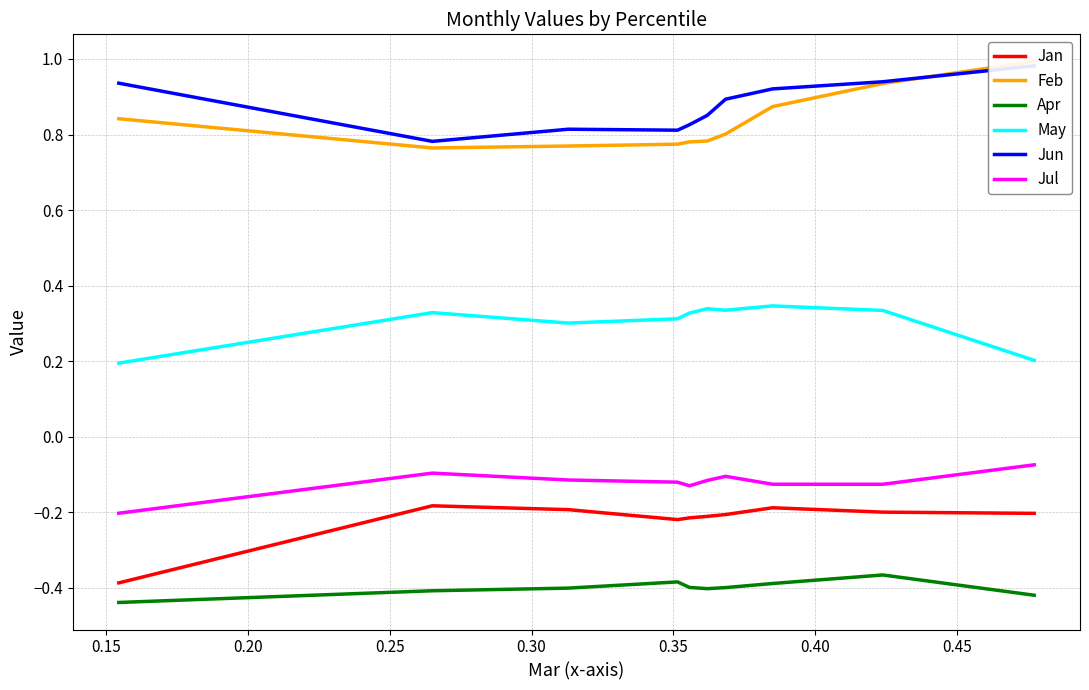

Reading left to right, transcribe all the data shown in this chart.

Jan: -0.4	-0.2	-0.2	-0.2	-0.2	-0.2	-0.2	-0.2	-0.2	-0.2
Feb: 0.8	0.8	0.8	0.8	0.8	0.8	0.8	0.9	0.9	1.0
Apr: -0.4	-0.4	-0.4	-0.4	-0.4	-0.4	-0.4	-0.4	-0.4	-0.4
May: 0.2	0.3	0.3	0.3	0.3	0.3	0.3	0.3	0.3	0.2
Jun: 0.9	0.8	0.8	0.8	0.8	0.9	0.9	0.9	0.9	1.0
Jul: -0.2	-0.1	-0.1	-0.1	-0.1	-0.1	-0.1	-0.1	-0.1	-0.1